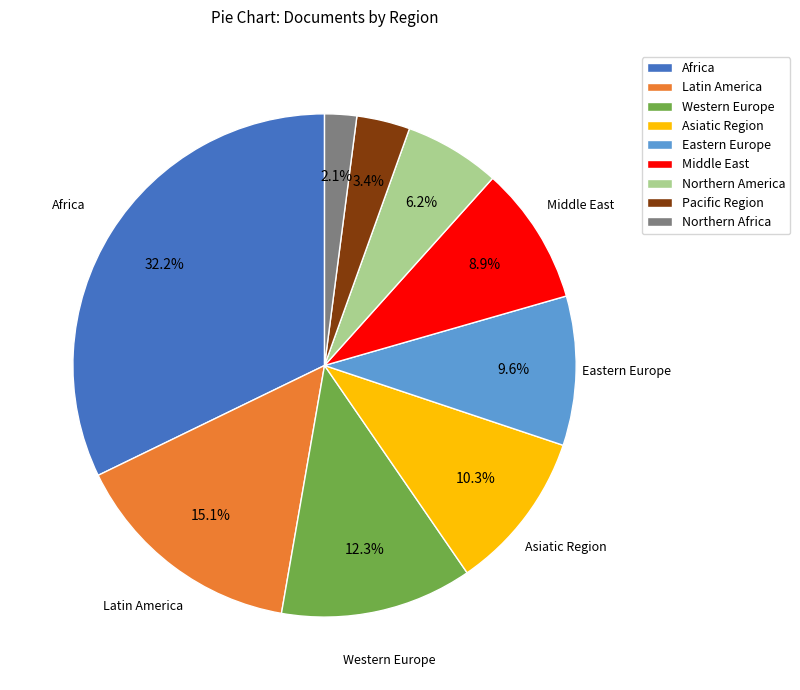

Which category has the biggest portion of the pie?

Africa